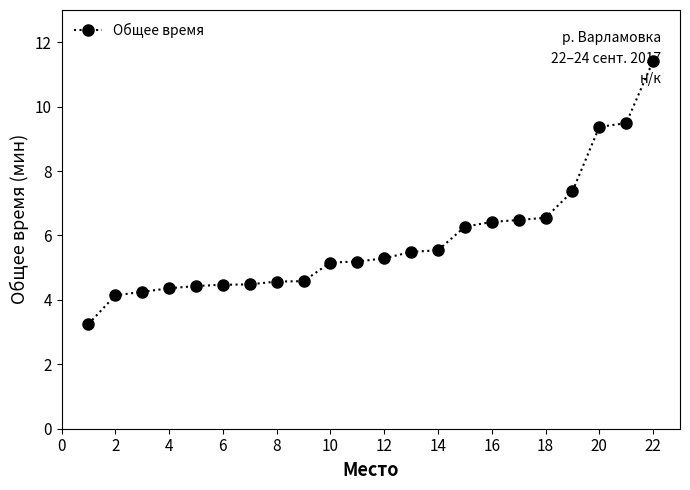

What is the greatest value displayed?

11.4